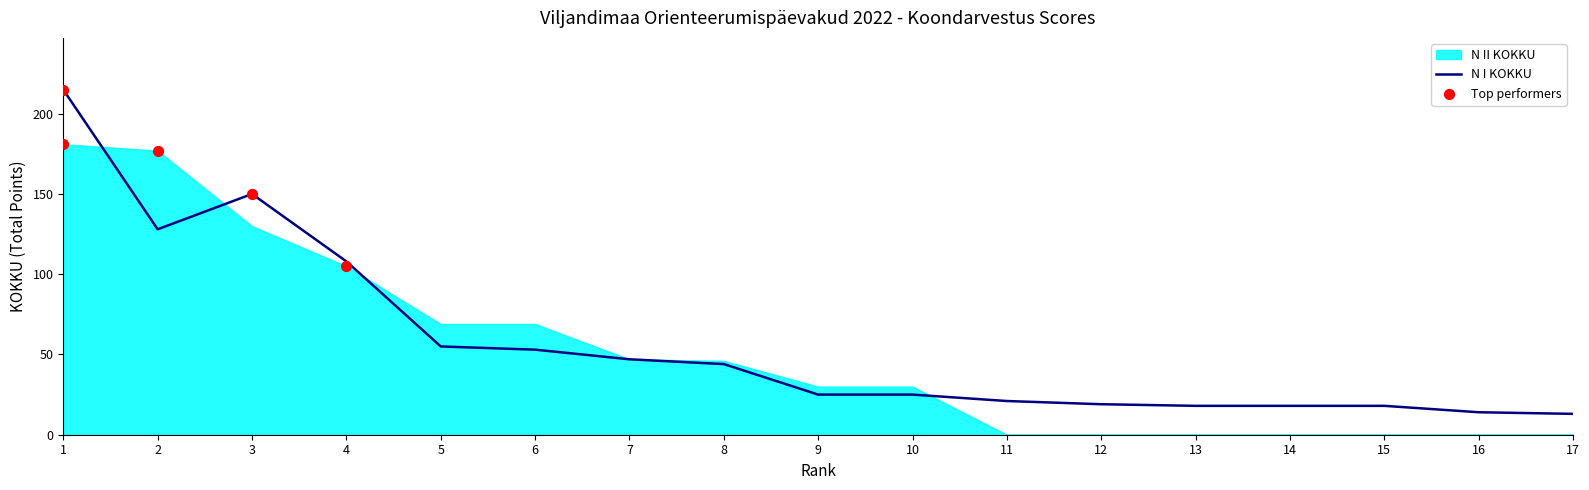

What is the change in value from 2 to 6?

-75